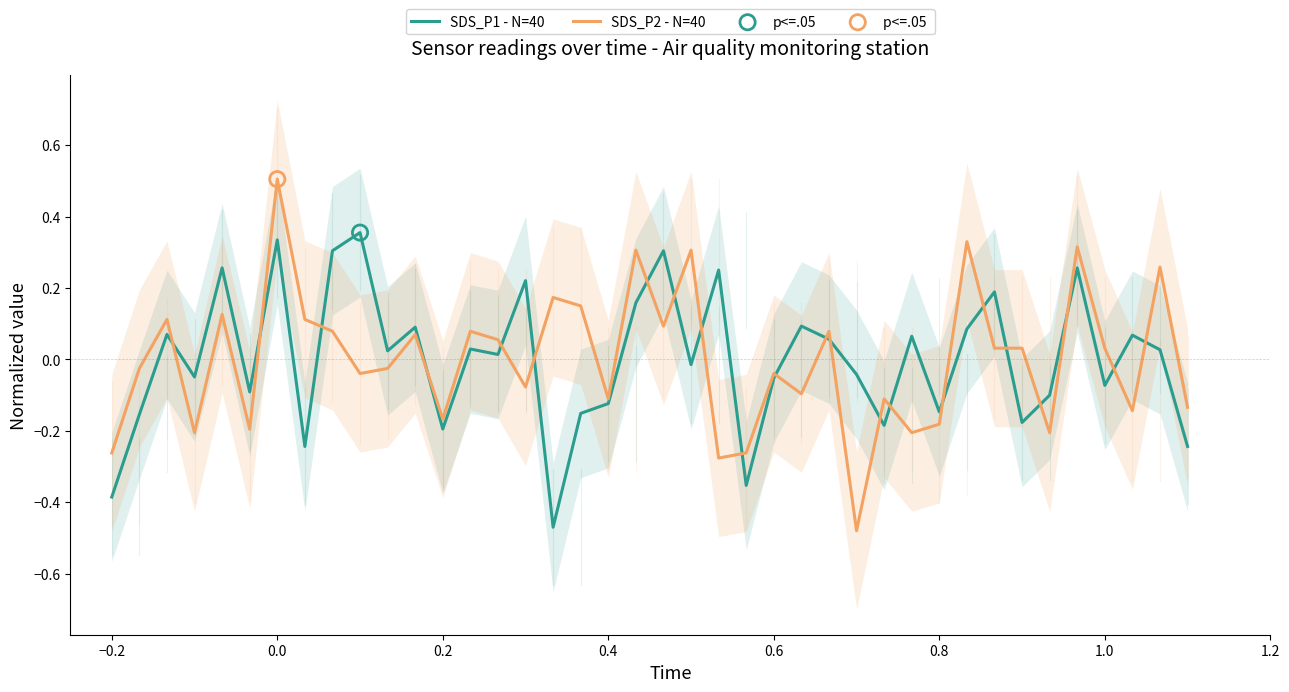

Which series has the widest spread of Y values?

SDS_P2 - N=40